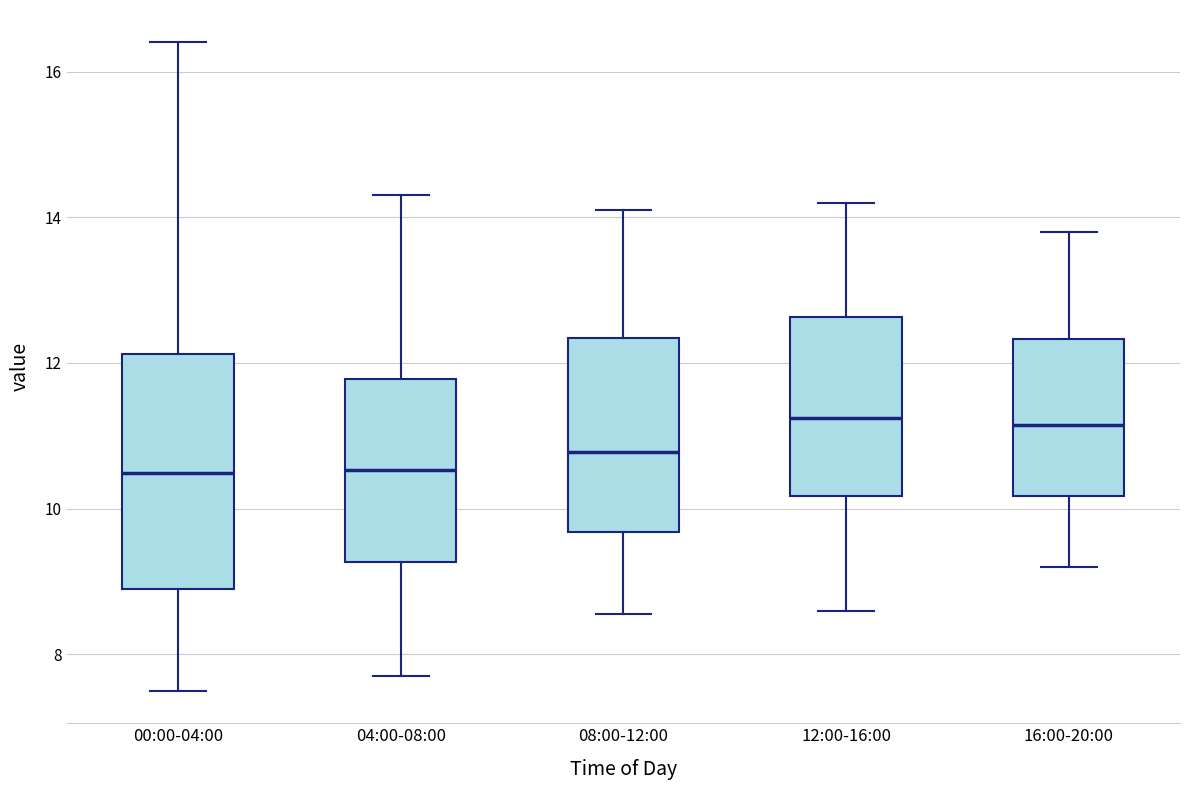

Where does the median line of the box for 12:00-16:00 sit on the y-axis? The values are not printed on the chart, so give them approximately, as read against the axis.

11.2